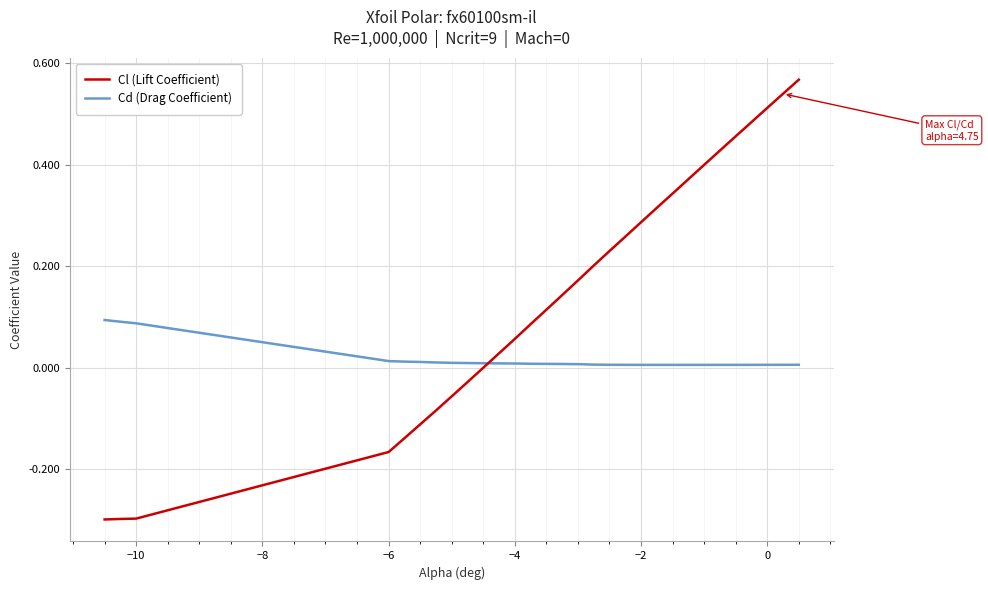

Which series has the largest range (max minus min)?

Cl (Lift Coefficient)